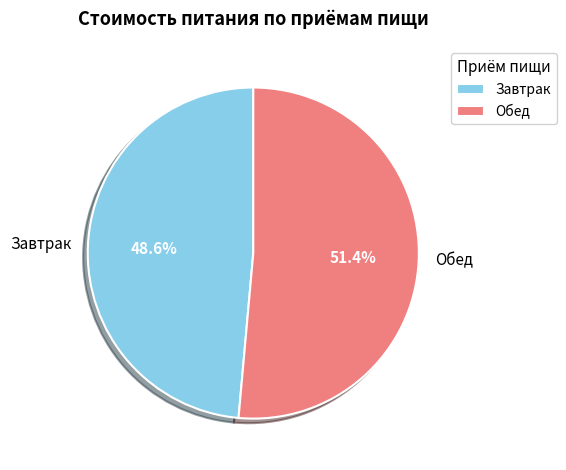

What is the ratio of the value at Обед to the value at Завтрак?

1.1